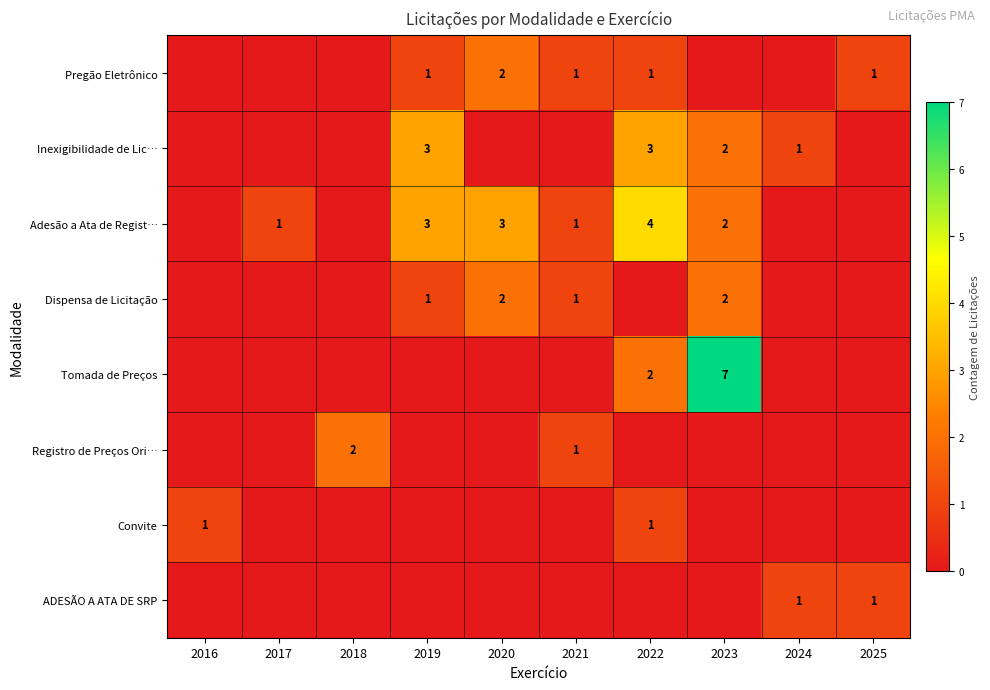

What is the total value across all series at 2024?

2